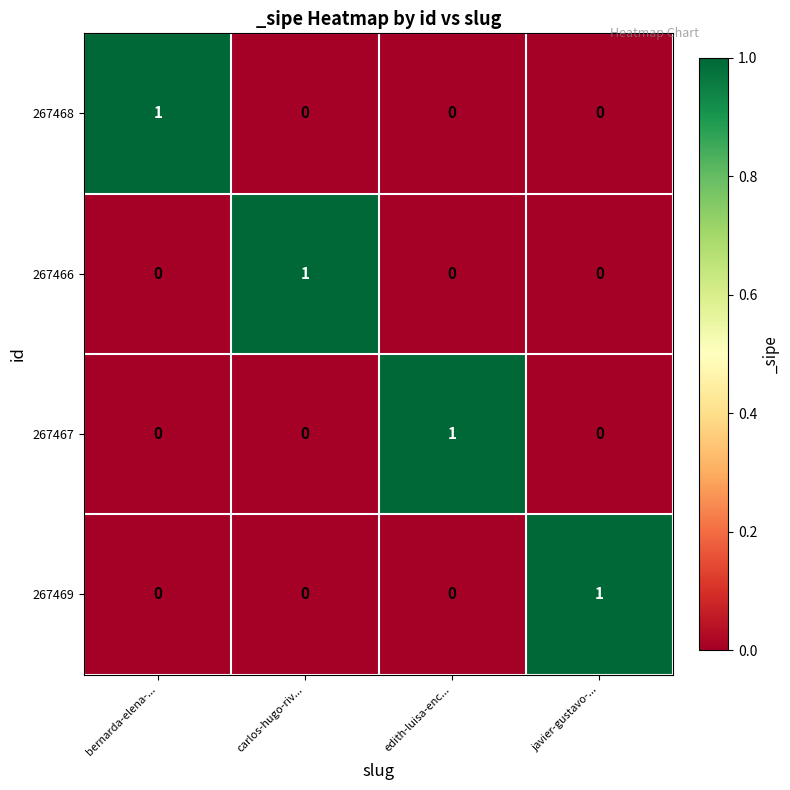

Reading left to right, extract all data points from this chart.

267468: bernarda-elena-...=1	carlos-hugo-riv...=0	edith-luisa-enc...=0	javier-gustavo-...=0
267466: bernarda-elena-...=0	carlos-hugo-riv...=1	edith-luisa-enc...=0	javier-gustavo-...=0
267467: bernarda-elena-...=0	carlos-hugo-riv...=0	edith-luisa-enc...=1	javier-gustavo-...=0
267469: bernarda-elena-...=0	carlos-hugo-riv...=0	edith-luisa-enc...=0	javier-gustavo-...=1